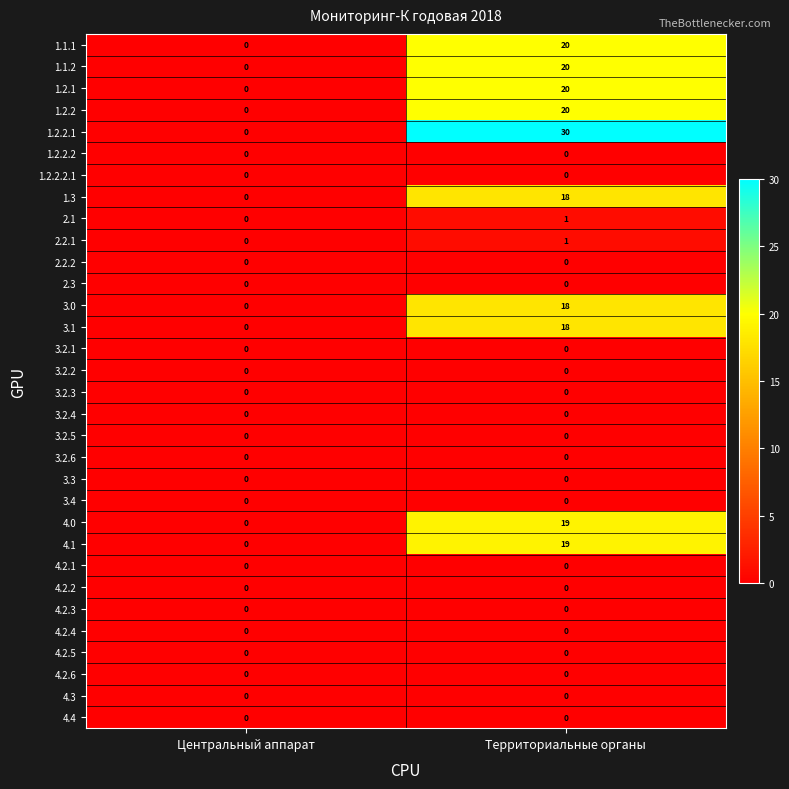

Which series has the largest total across all categories?

1.2.2.1